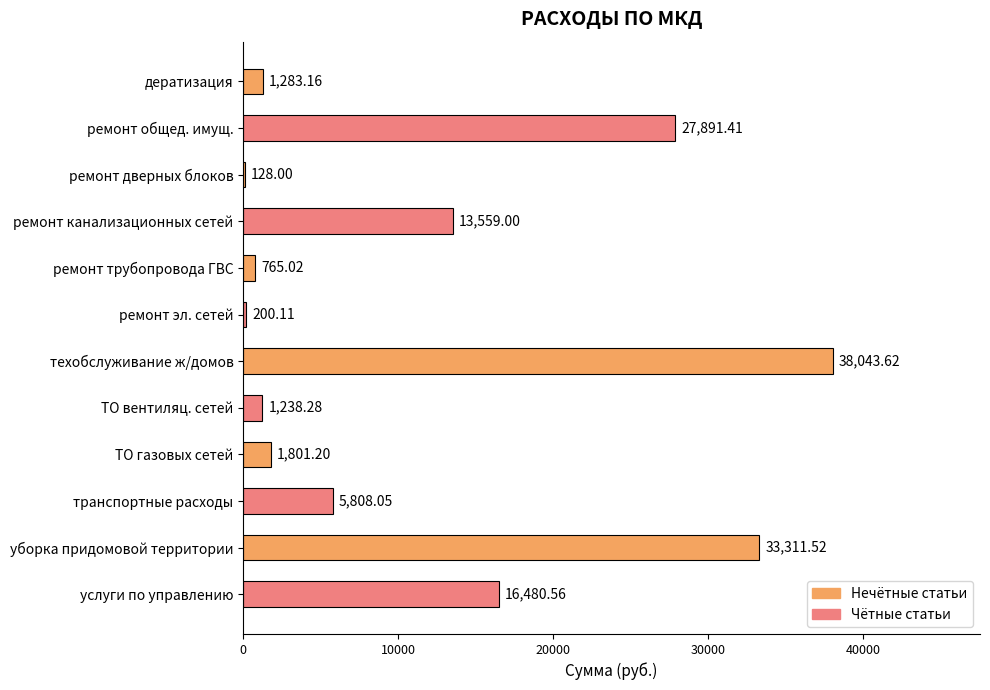

Approximately how many times larger is the value at ТО газовых сетей compared to ТО вентиляц. сетей?

1.5